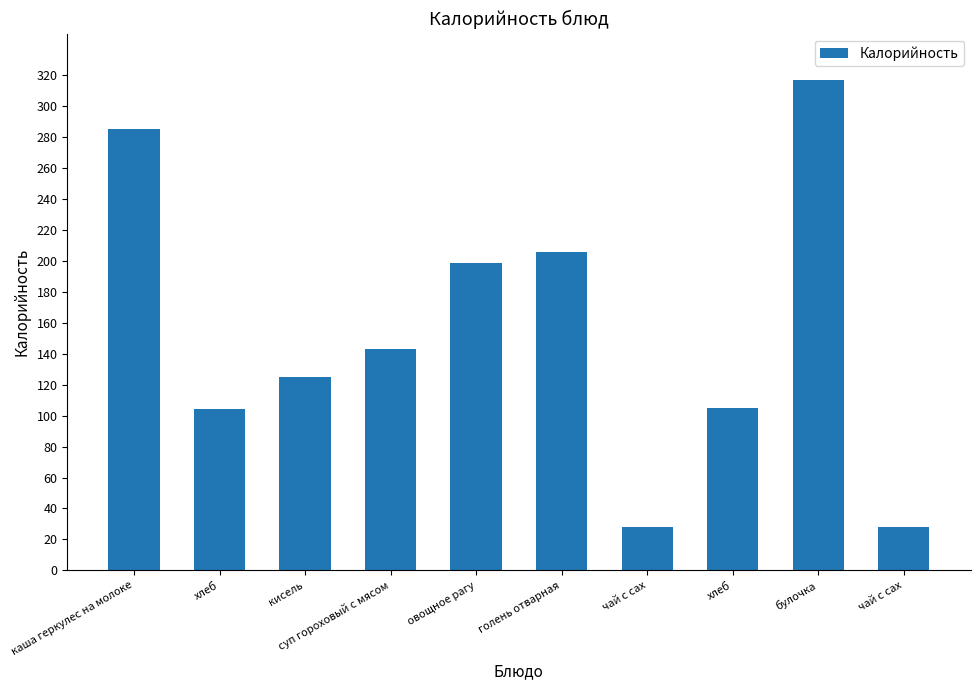

How many bars are there in total?

10